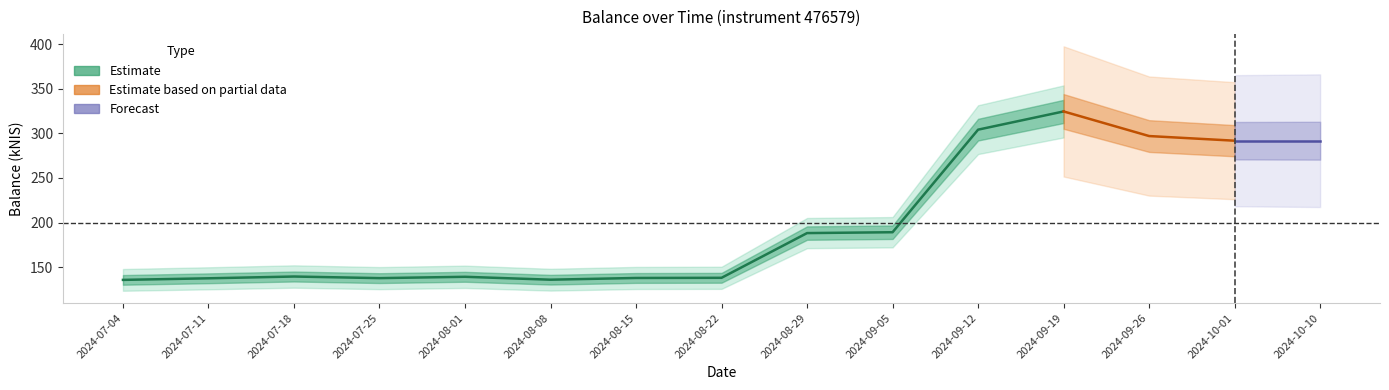

Count the number of values greater than 139.

9